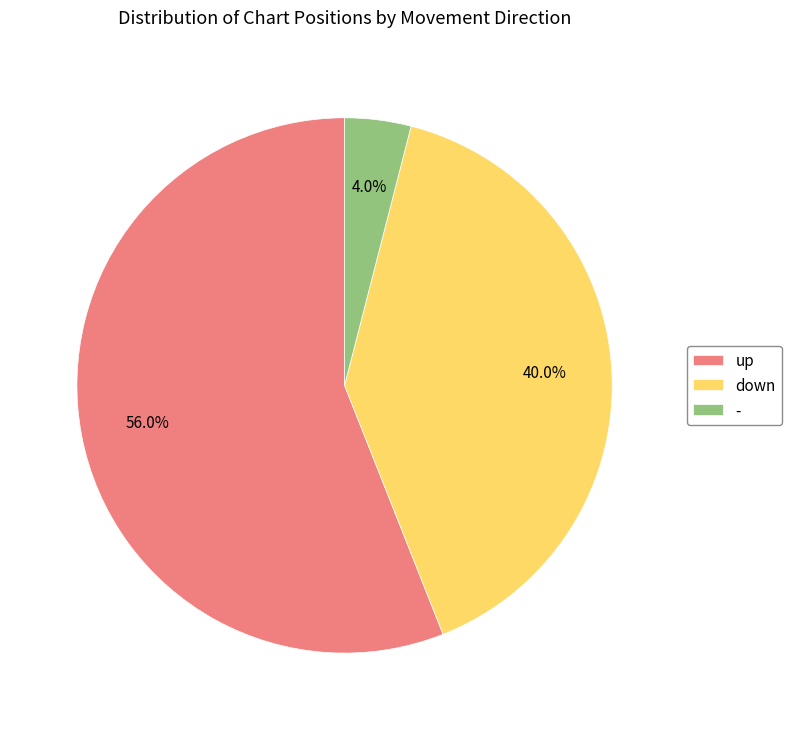

The up slice represents 56% of the pie. True or false?

True